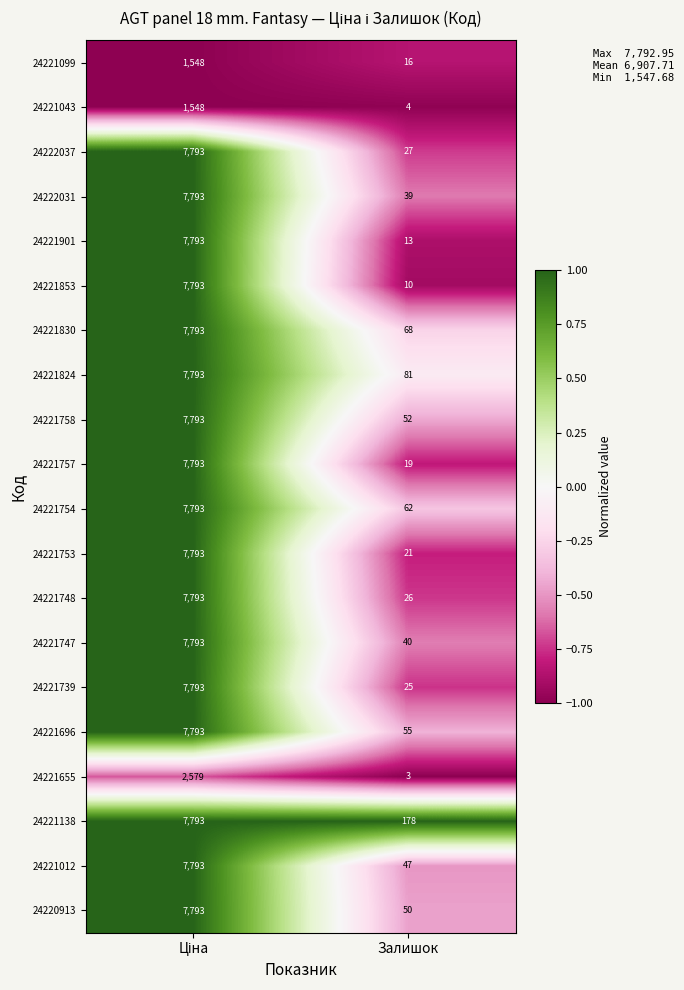

What is the sum of all 24221748 values?

7819